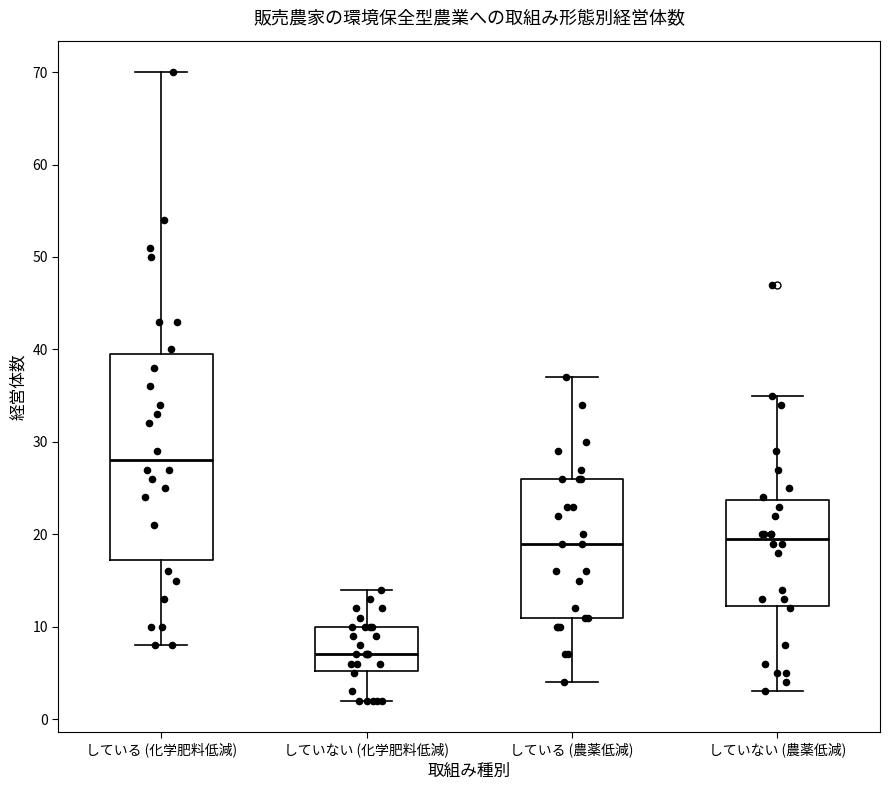

Which box's median line is the lowest?

していない (化学肥料低減)